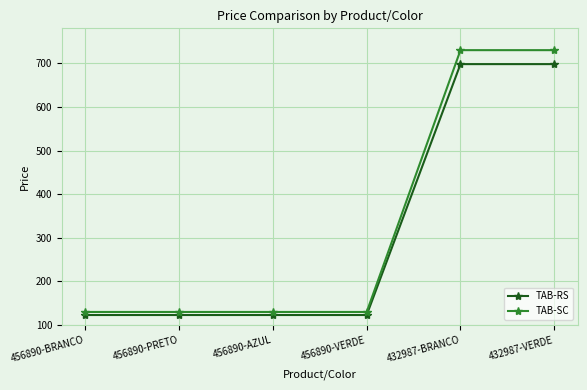

What is the maximum value shown in the chart?

730